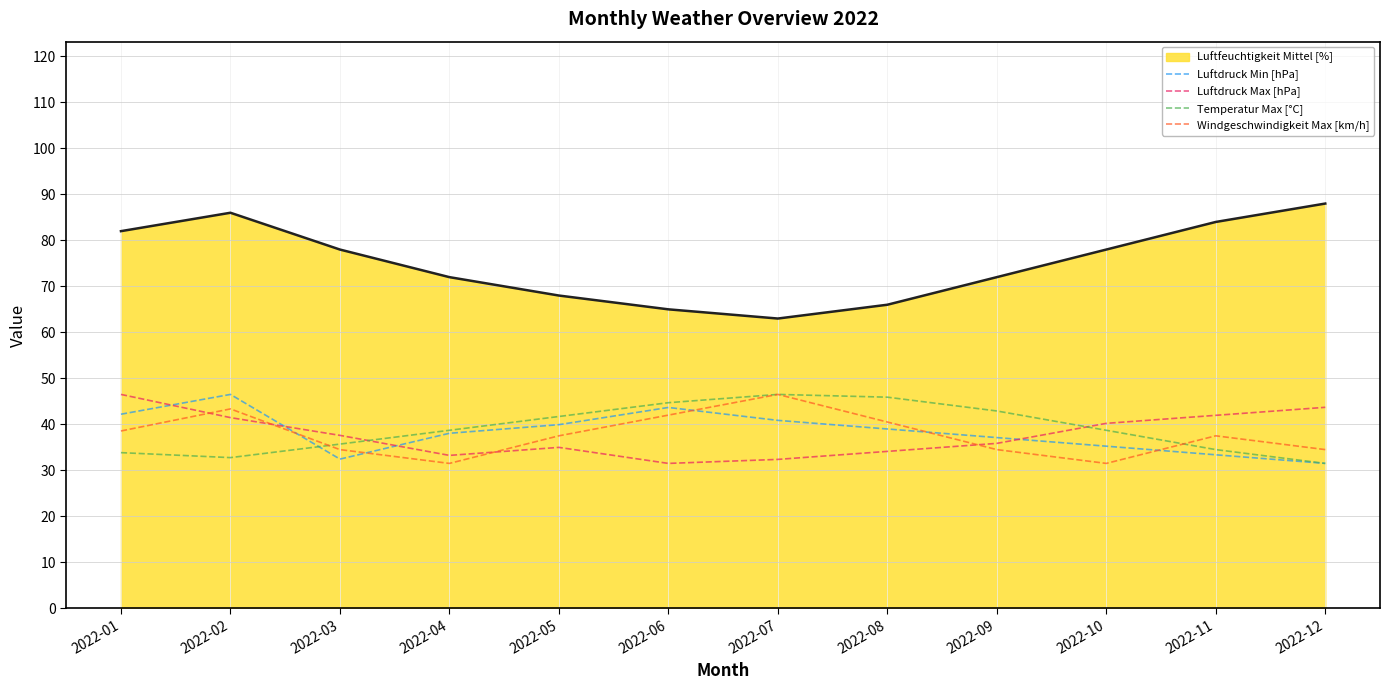

What is the average value of the Luftdruck Min [hPa] series?

38.3